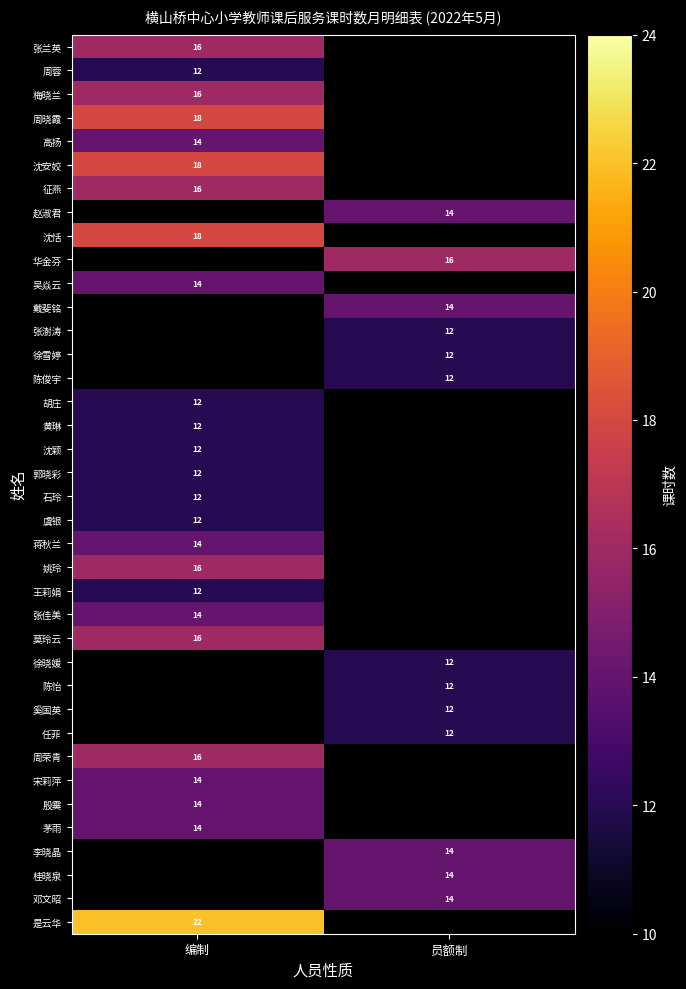

The 莫玲云 series shows 25 at 编制. True or false?

False